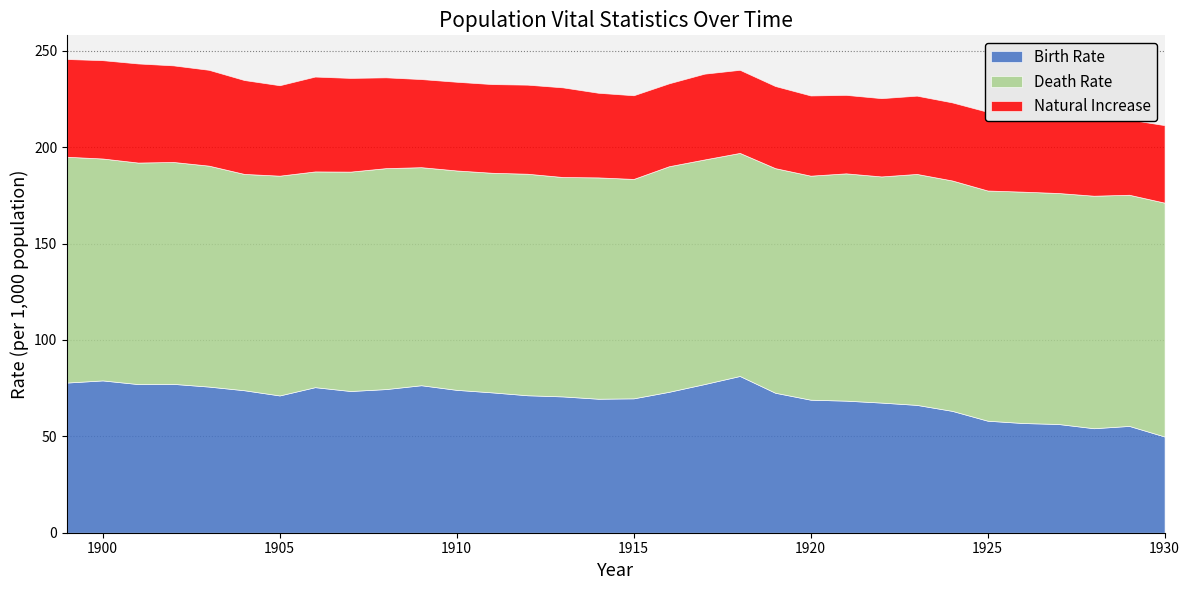

What is the lowest value of the Birth Rate series?

49.9